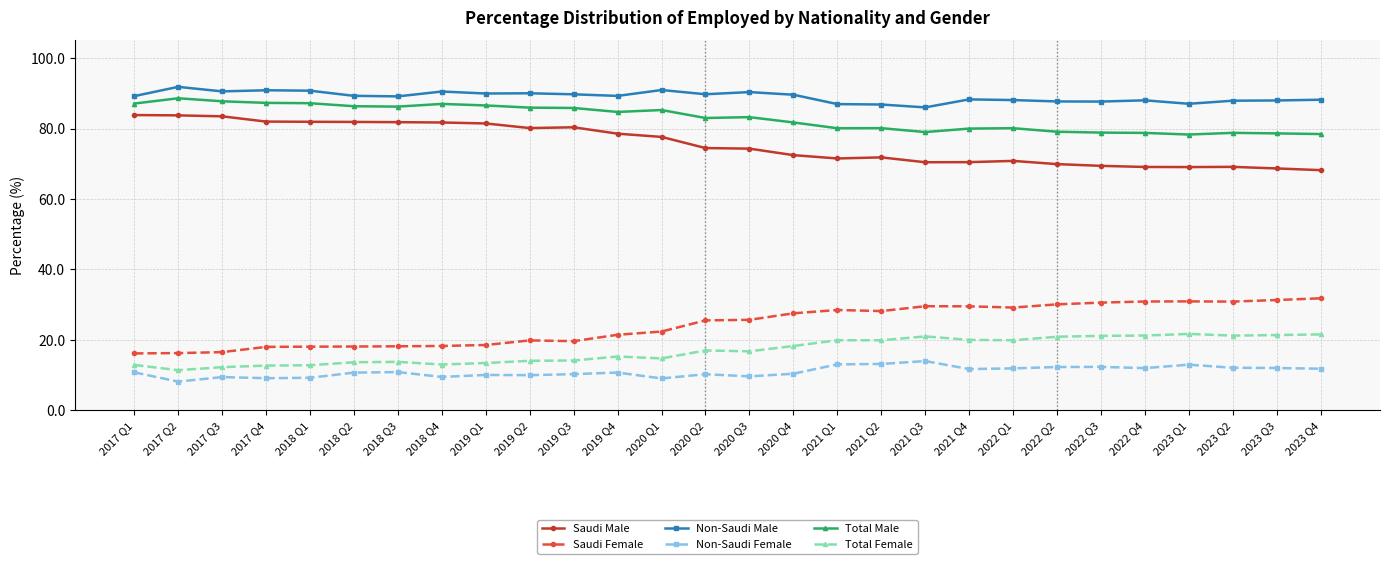

What is the sum of the Non-Saudi Female values at 2021 Q1 and 2022 Q2?

25.4